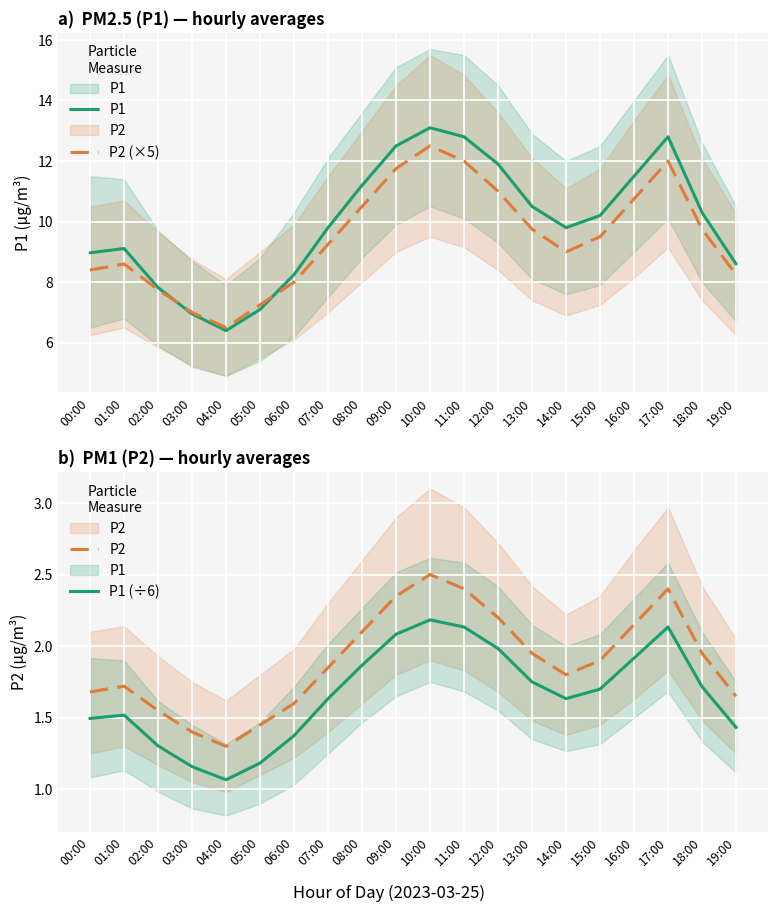

Which series changed the most between 02:00 and 18:00?

P1